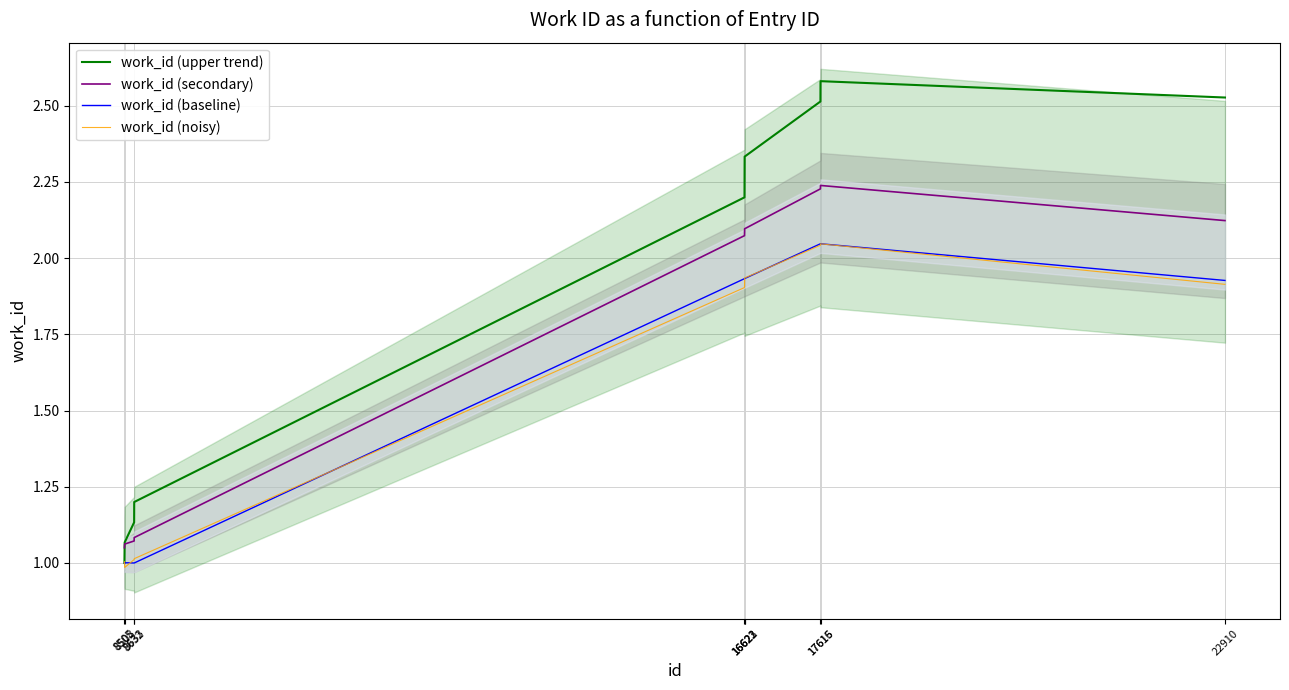

What is the approximate value of work_id (noisy) at 8633?

1.0